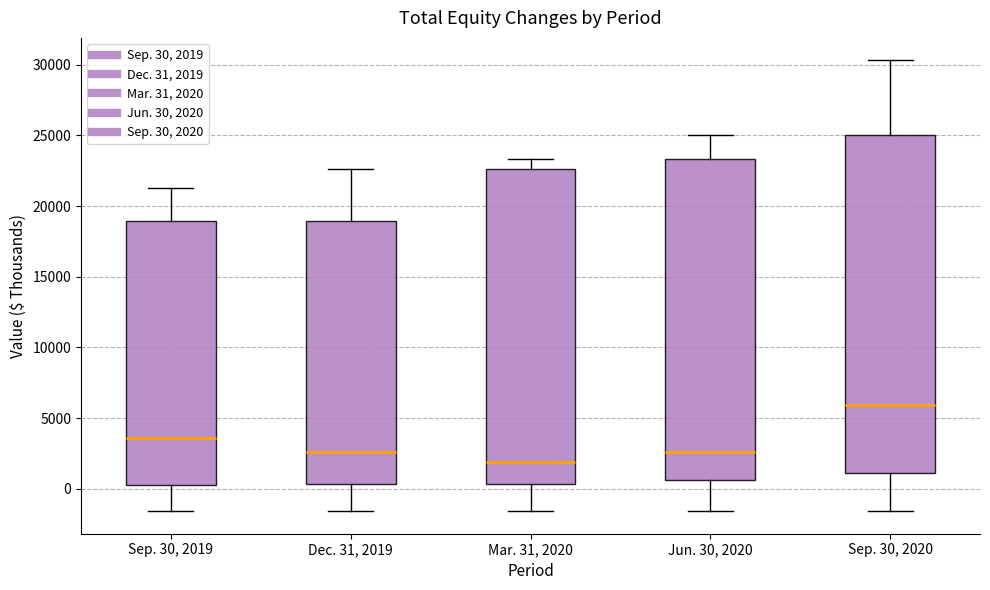

Reading left to right, read every box against the y-axis: the position of its median line, the range the box covers, and the ends of its whiskers. The values are not printed on the chart, so give them approximately, as read against the axis.

Sep. 30, 2019: median 3500, box 500 to 19000, whiskers -1500 to 21500
Dec. 31, 2019: median 2500, box 500 to 19000, whiskers -1500 to 22500
Mar. 31, 2020: median 2000, box 500 to 22500, whiskers -1500 to 23500
Jun. 30, 2020: median 2500, box 500 to 23500, whiskers -1500 to 25000
Sep. 30, 2020: median 6000, box 1000 to 25000, whiskers -1500 to 30500